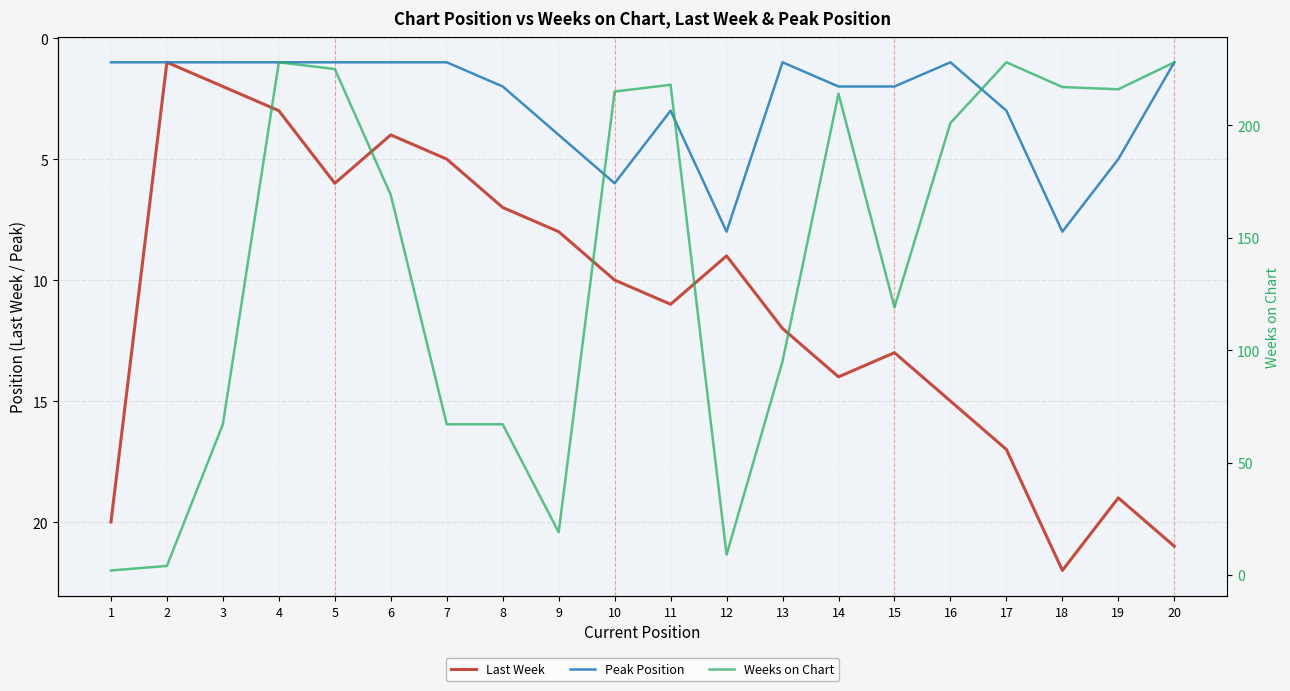

What is the greatest value displayed?

228